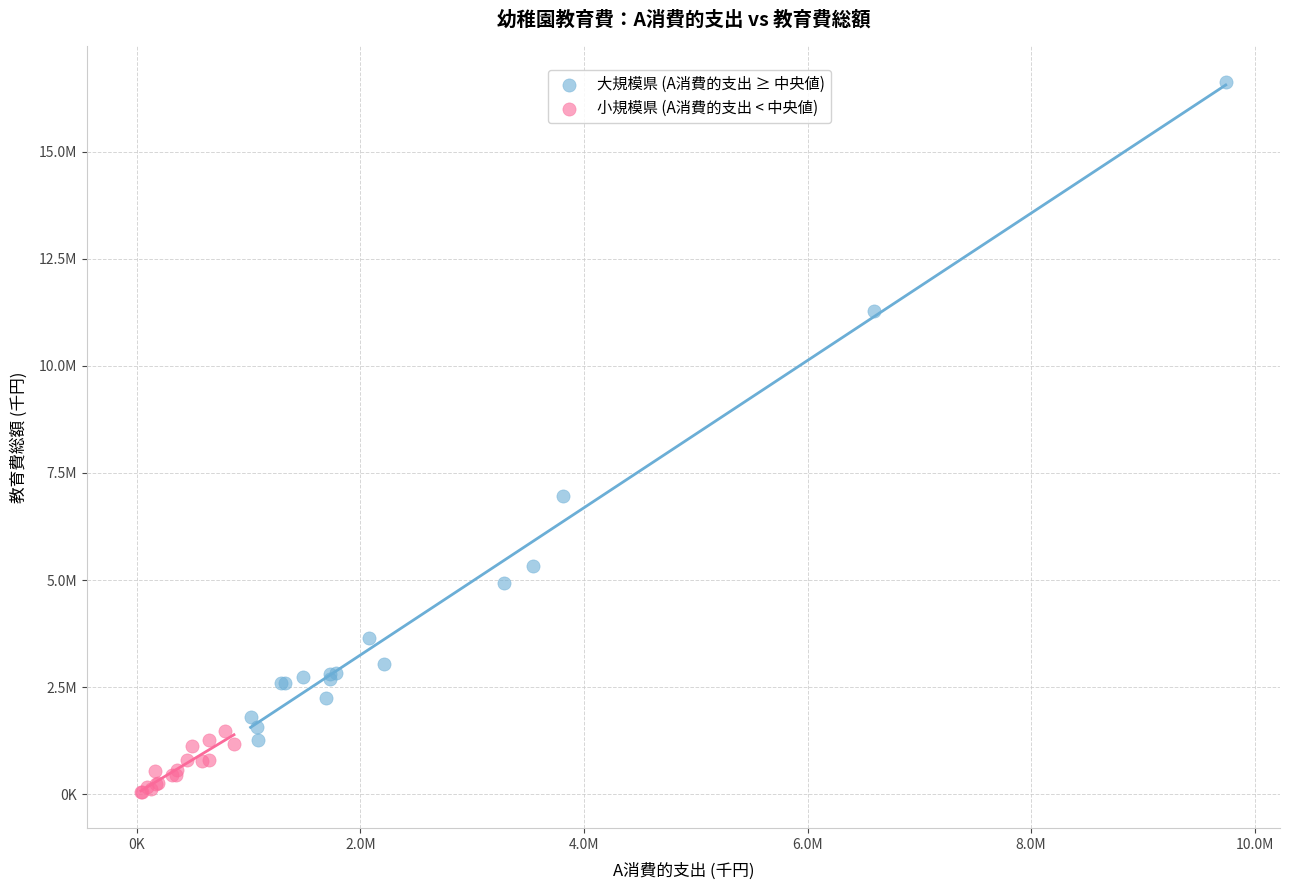

What are all the series names shown in the legend?

大規模県 (A消費的支出 ≥ 中央値), 小規模県 (A消費的支出 < 中央値)